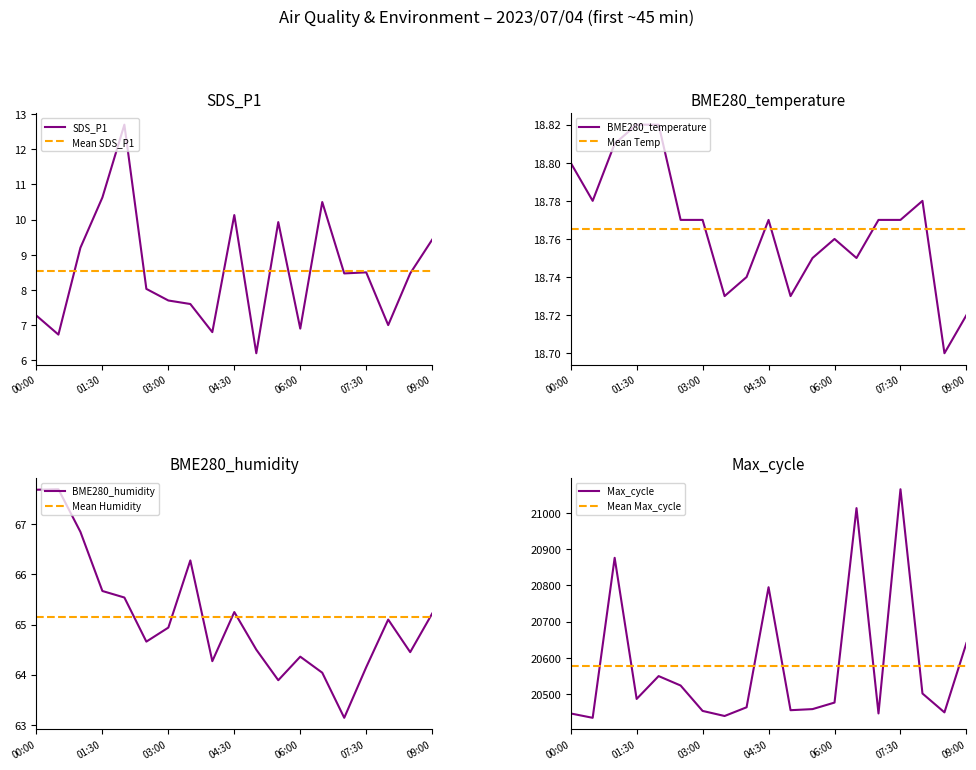

How many distinct data groups are displayed?

4